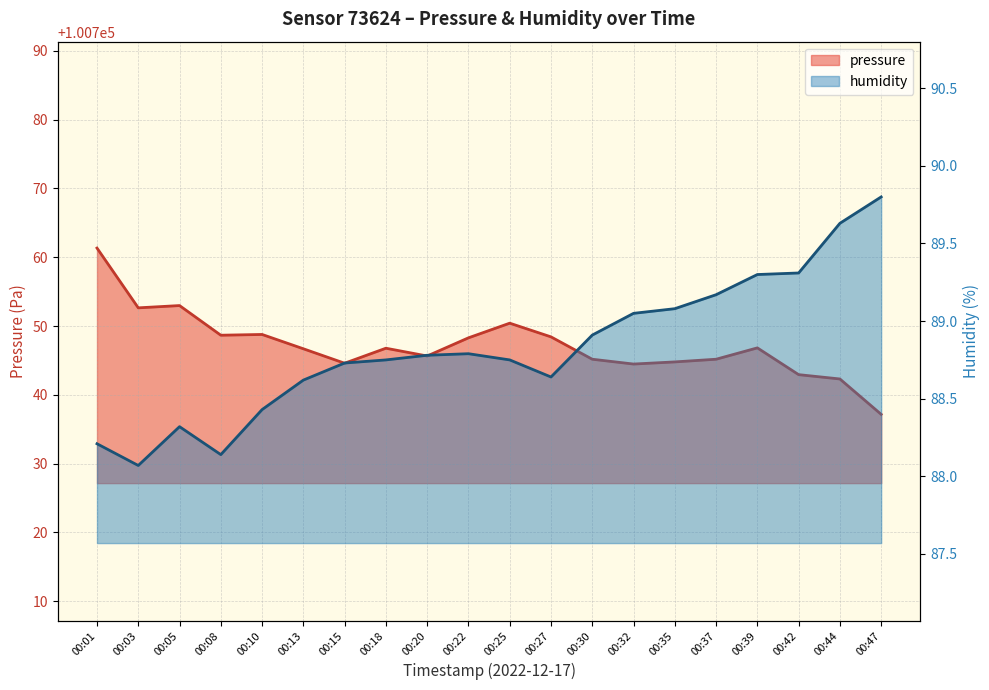

Is the value of pressure at 00:44 greater than the value of humidity at 00:10?

Yes